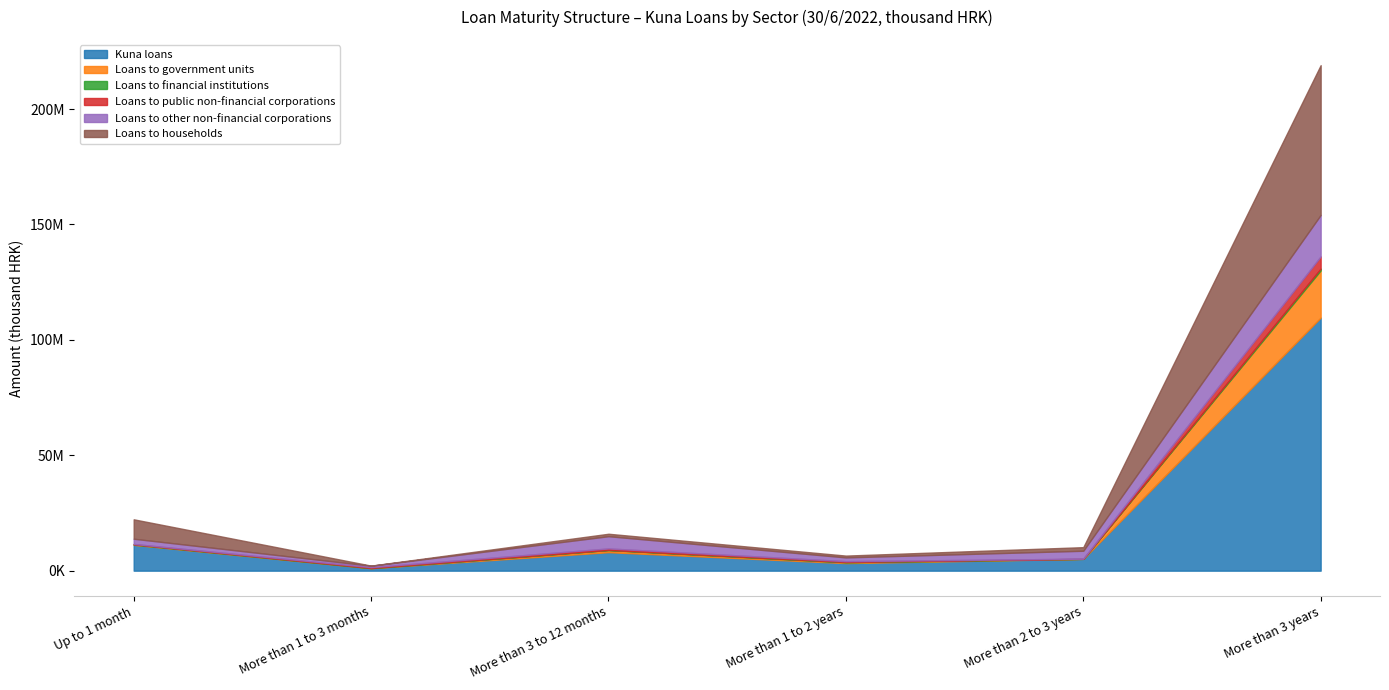

Is the value of More than 2 to 3 years at Kuna loans greater than the value of More than 1 to 3 months at Loans to government units?

Yes